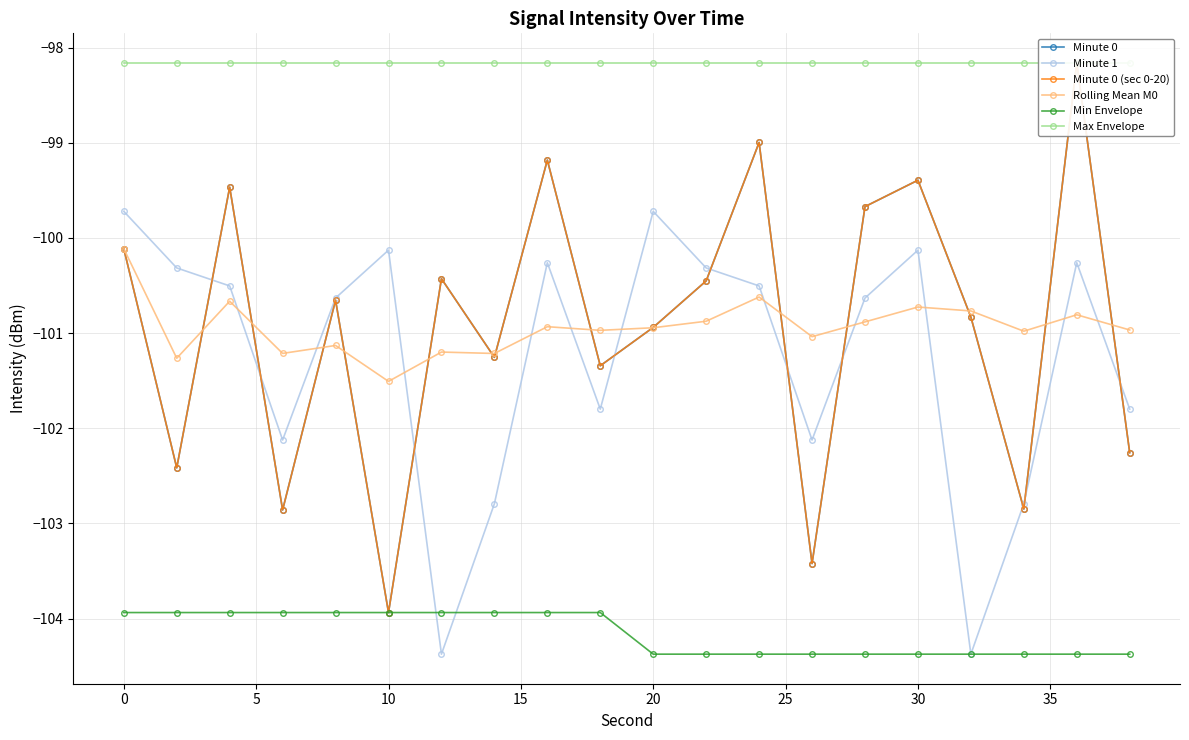

Reading left to right, what are all the values shown in this chart?

Minute 0: -100.1	-102.4	-99.5	-102.9	-100.7	-103.9	-100.4	-101.3	-99.2	-101.3	-100.9	-100.5	-99.0	-103.4	-99.7	-99.4	-100.8	-102.8	-98.2	-102.3
Minute 1: -99.7	-100.3	-100.5	-102.1	-100.6	-100.1	-104.4	-102.8	-100.3	-101.8	-99.7	-100.3	-100.5	-102.1	-100.6	-100.1	-104.4	-102.8	-100.3	-101.8
Minute 0 (sec 0-20): -100.1	-102.4	-99.5	-102.9	-100.7	-103.9	-100.4	-101.3	-99.2	-101.3	-100.9	-100.5	-99.0	-103.4	-99.7	-99.4	-100.8	-102.8	-98.2	-102.3
Rolling Mean M0: -100.1	-101.3	-100.7	-101.2	-101.1	-101.5	-101.2	-101.2	-100.9	-101.0	-100.9	-100.9	-100.6	-101.0	-100.9	-100.7	-100.8	-101.0	-100.8	-101.0
Min Envelope: -103.9	-103.9	-103.9	-103.9	-103.9	-103.9	-103.9	-103.9	-103.9	-103.9	-104.4	-104.4	-104.4	-104.4	-104.4	-104.4	-104.4	-104.4	-104.4	-104.4
Max Envelope: -98.2	-98.2	-98.2	-98.2	-98.2	-98.2	-98.2	-98.2	-98.2	-98.2	-98.2	-98.2	-98.2	-98.2	-98.2	-98.2	-98.2	-98.2	-98.2	-98.2